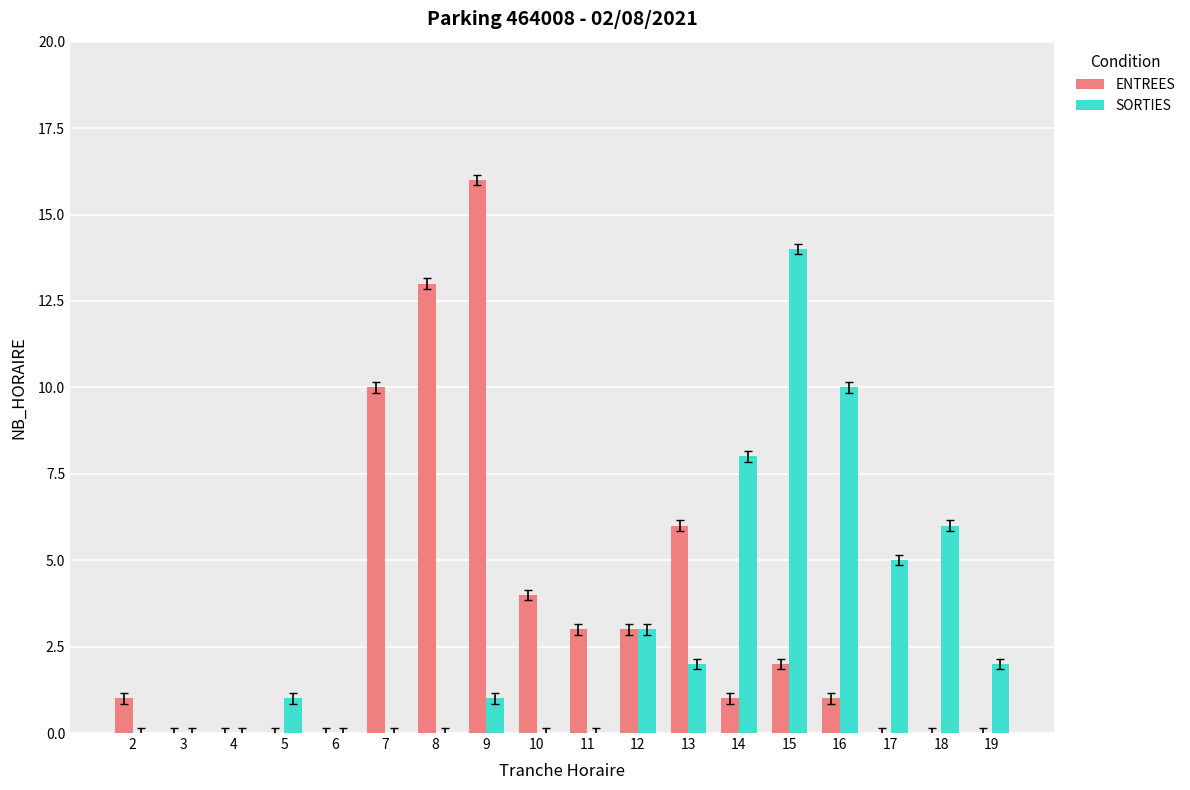

What is the total value across all series at 13?

8